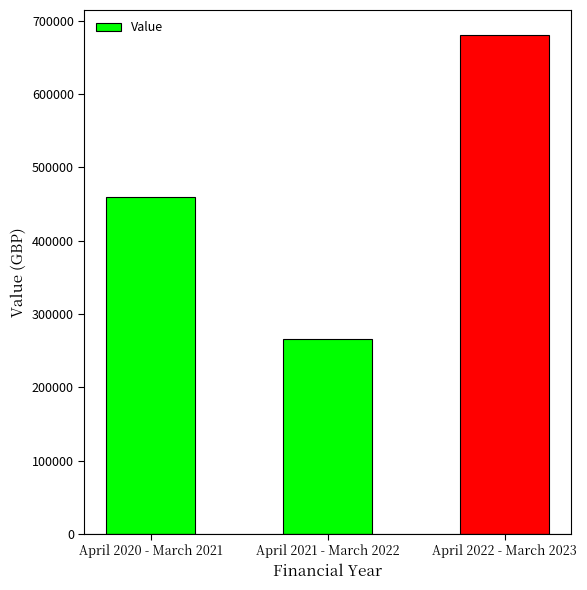

What is the label of the 1st bar from the right?

April 2022 - March 2023